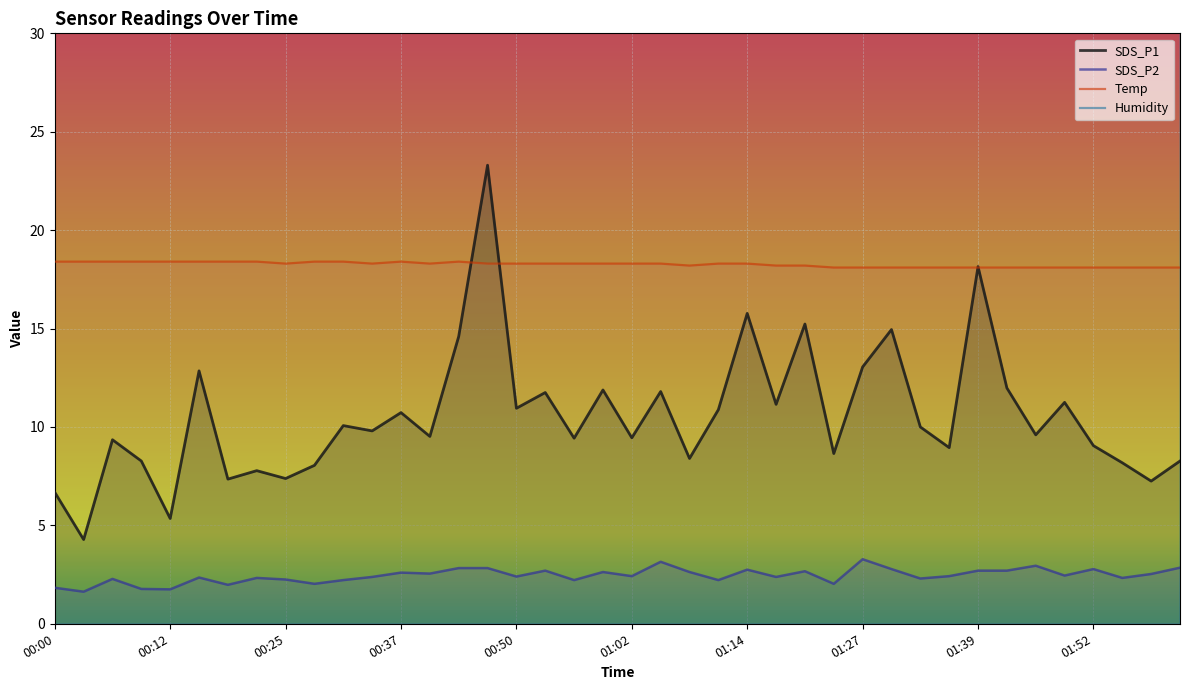

True or false: SDS_P2 and SDS_P1 intersect in this chart.

False